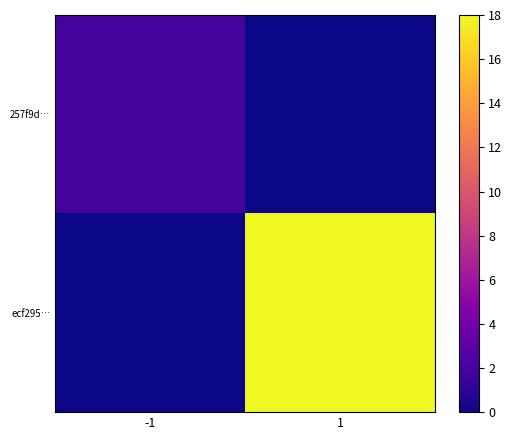

List the series in order of their overall mean, lowest first.

257f9d…, ecf295…